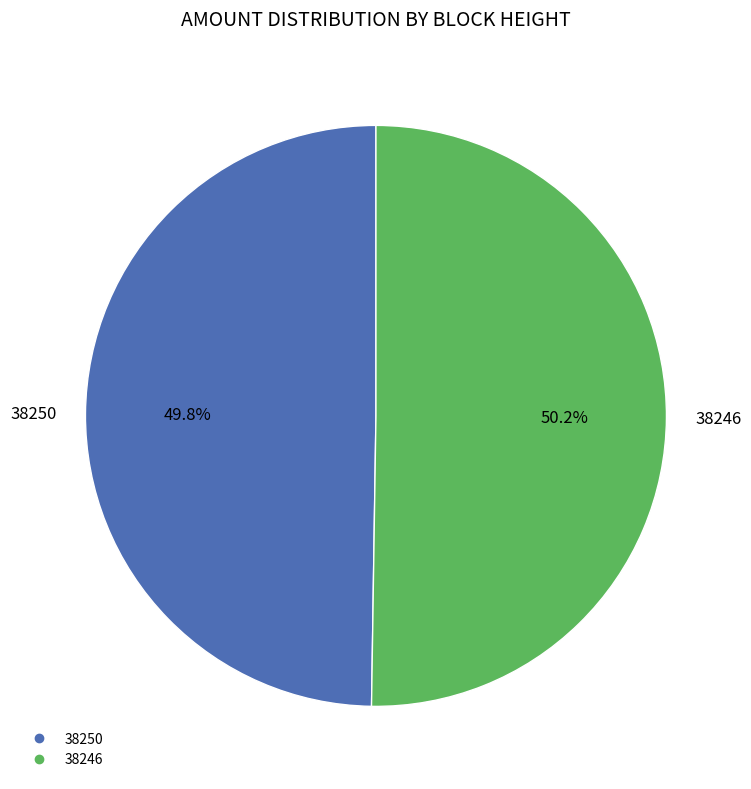

Is there any slice that represents more than half of the pie?

Yes